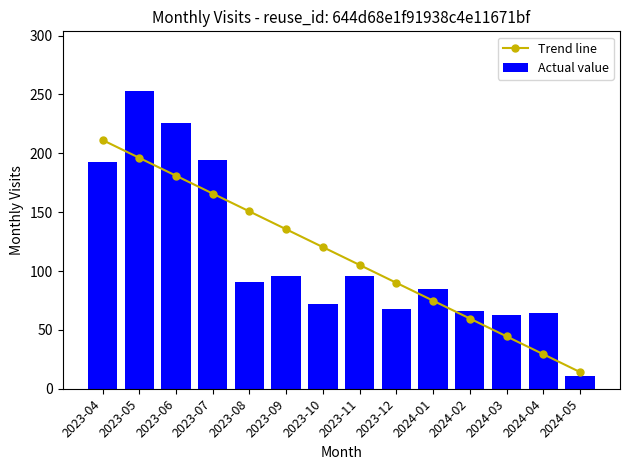

Which series has the widest spread of values?

Actual value